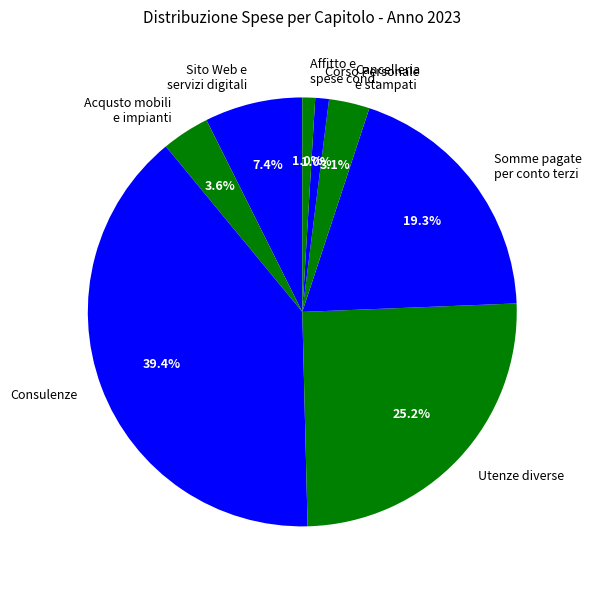

Does any single category account for the majority?

No